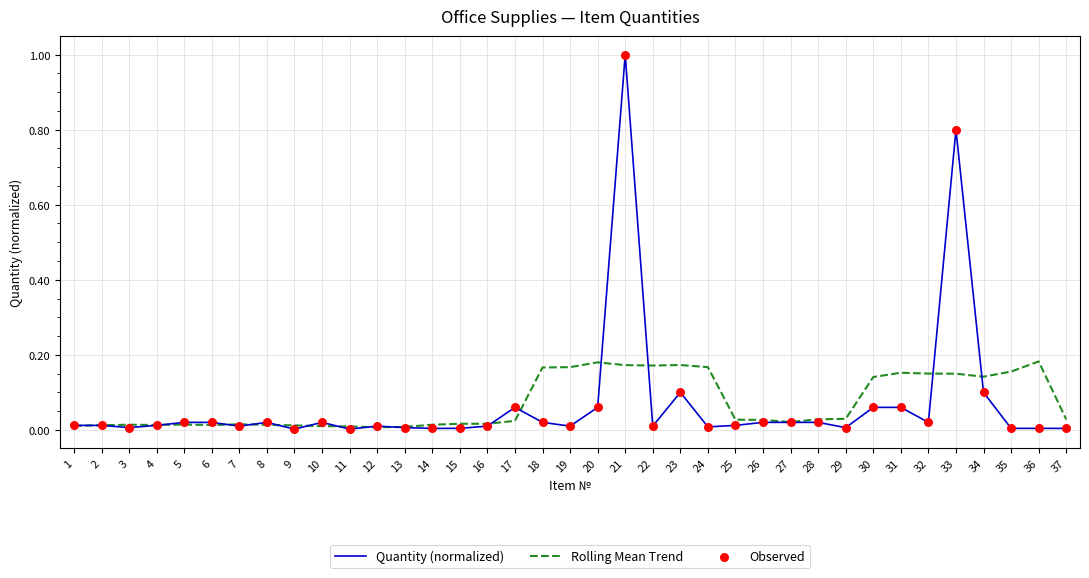

At which category is the sum across all series the highest?

21